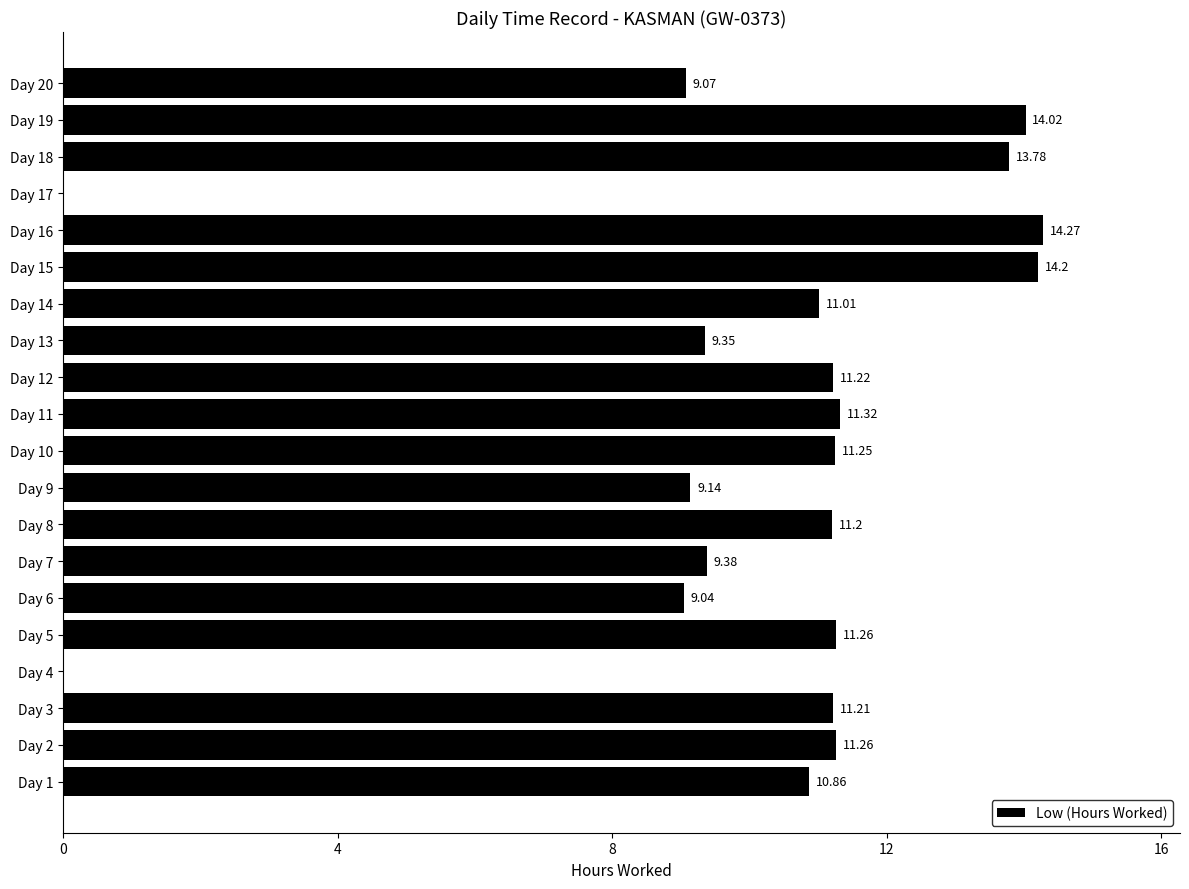

How many distinct data groups are displayed?

1